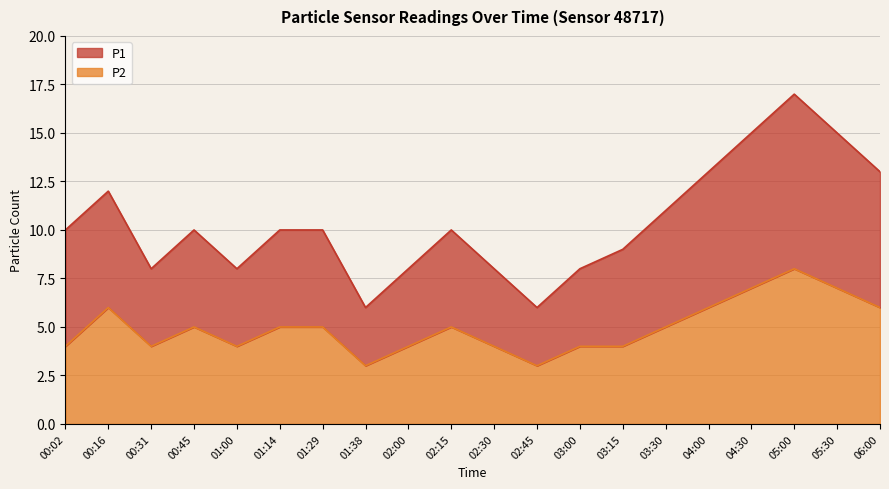

In P1, how many points are lower than both neighbors (excluding endpoints)?

4